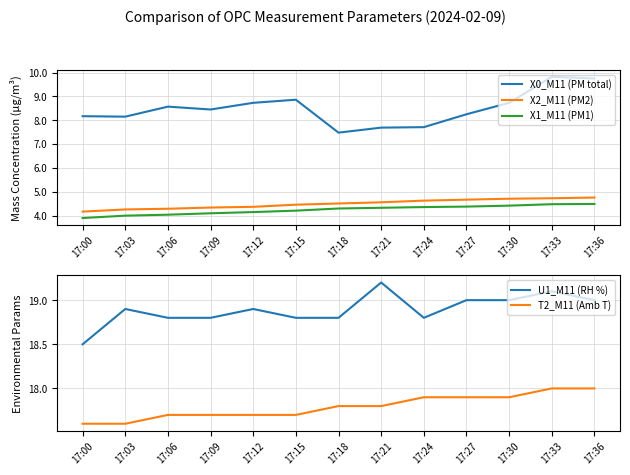

What is the value of the T2_M11 (Amb T) point at the 10th from the left?

17.9